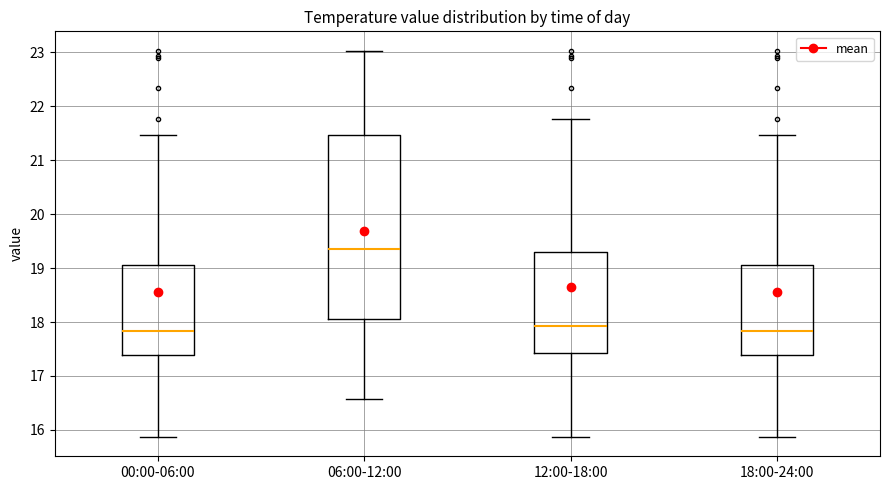

Reading left to right, read every box against the y-axis: the position of its median line, the range the box covers, and the ends of its whiskers. The values are not printed on the chart, so give them approximately, as read against the axis.

00:00-06:00: median 17.8, box 17.4 to 19.1, whiskers 15.9 to 21.5
06:00-12:00: median 19.4, box 18.1 to 21.5, whiskers 16.6 to 23.0
12:00-18:00: median 17.9, box 17.4 to 19.3, whiskers 15.9 to 21.8
18:00-24:00: median 17.8, box 17.4 to 19.1, whiskers 15.9 to 21.5